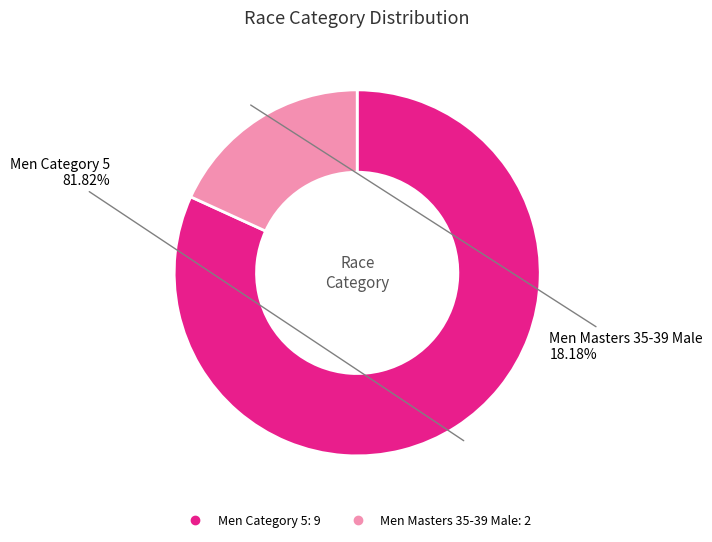

Which has a higher value, Men Masters 35-39 Male or Men Category 5?

Men Category 5